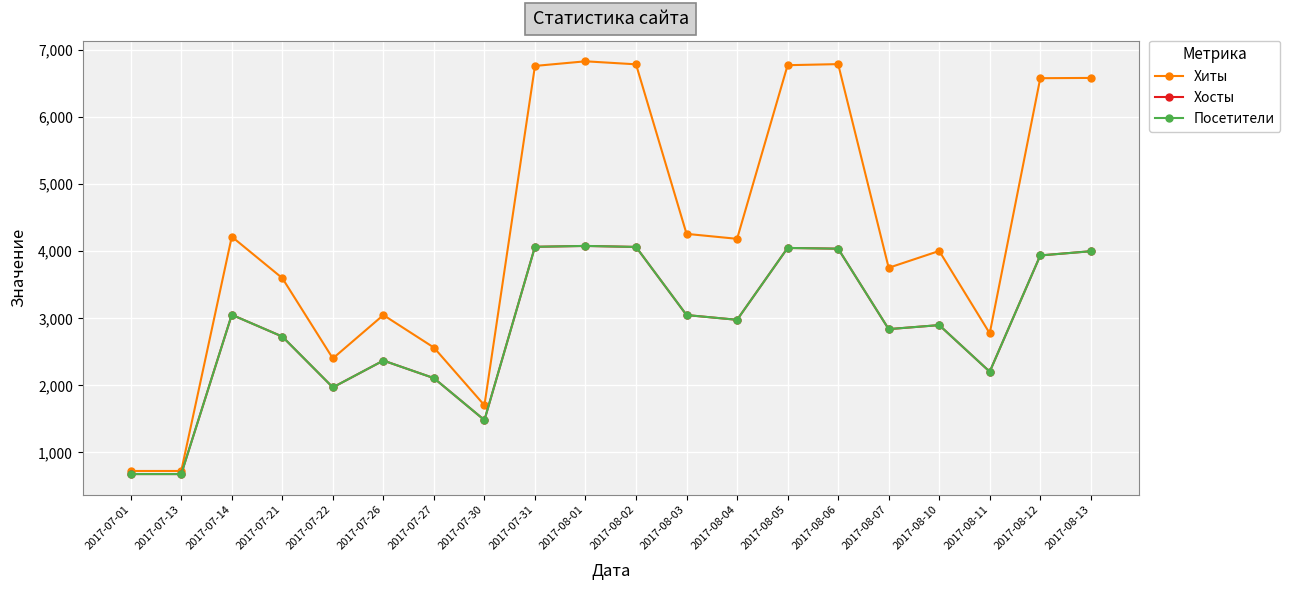

True or false: Хиты and Посетители cross at least once.

False